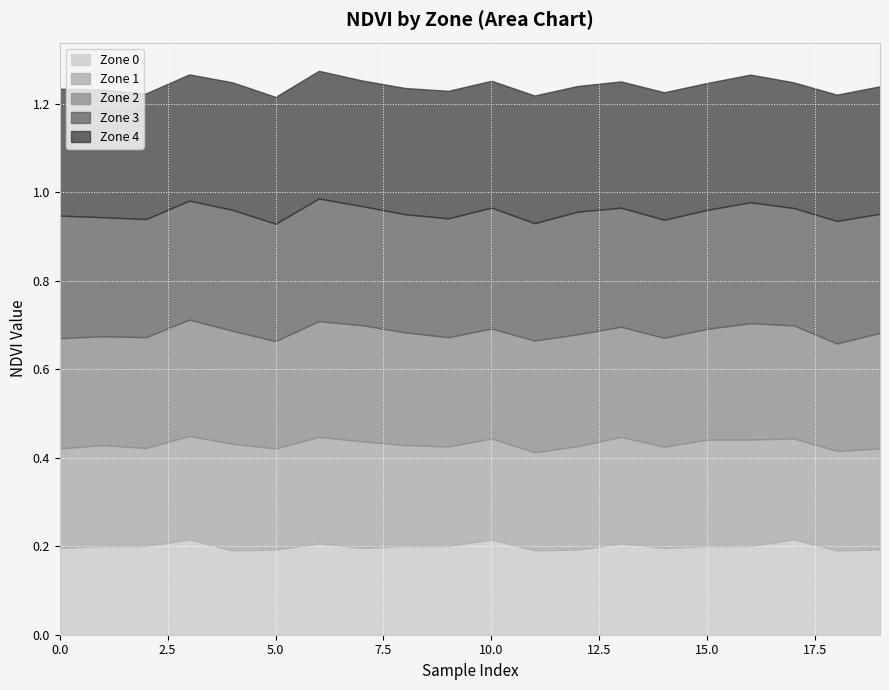

True or false: Zone 3 has more than 2 points higher than both neighbors.

True